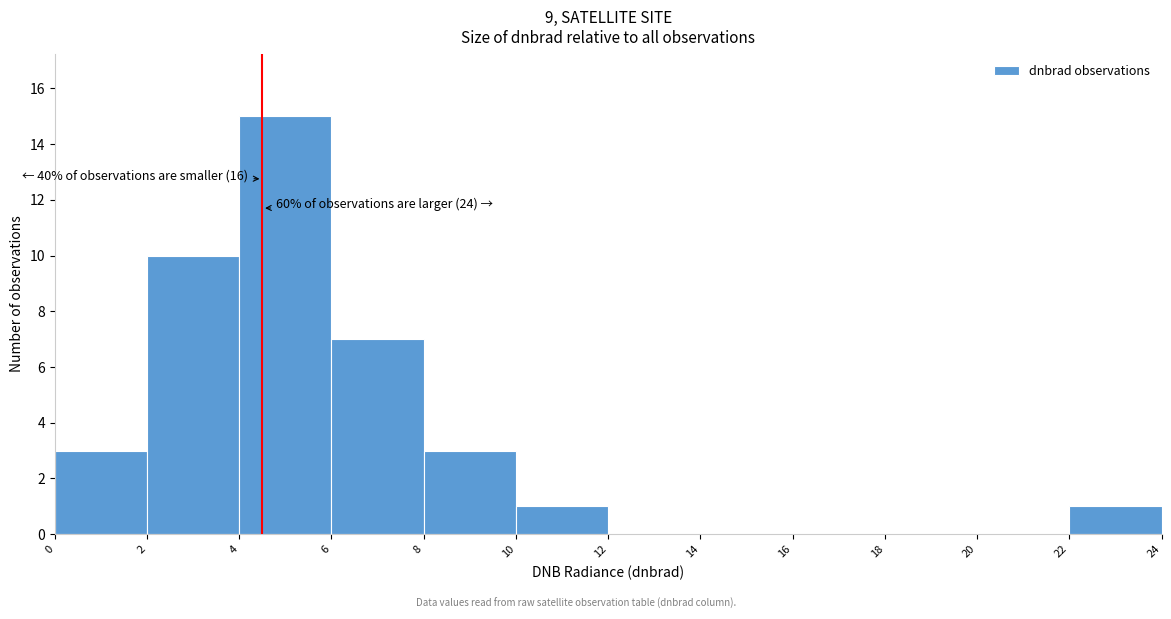

Which range on the x-axis has the tallest bar?

4 to 6